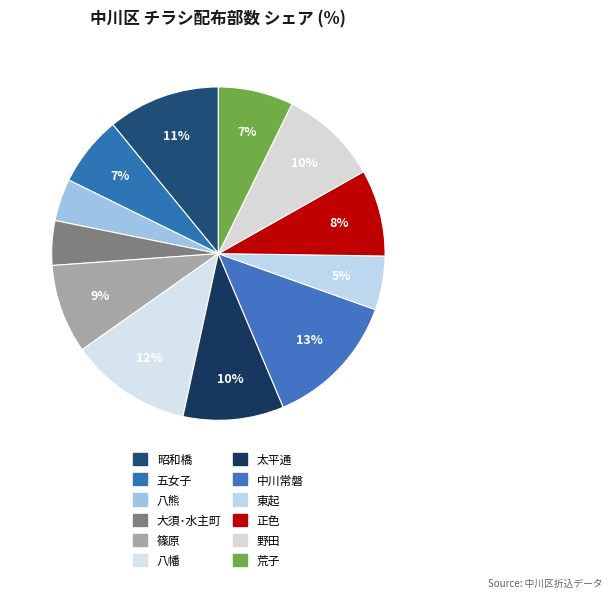

To the nearest percent, what is the difference between the 中川常磐 and 東起 slice percentages?

8%